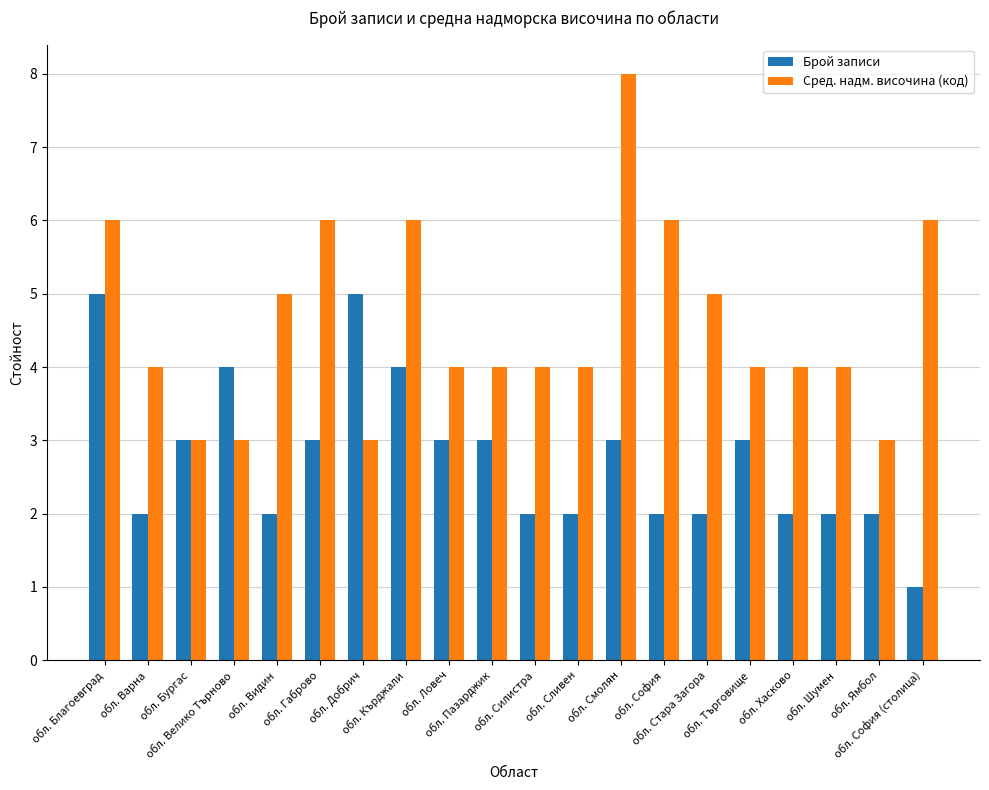

True or false: Сред. надм. височина (код) has a value of 4 at обл. Шумен.

True